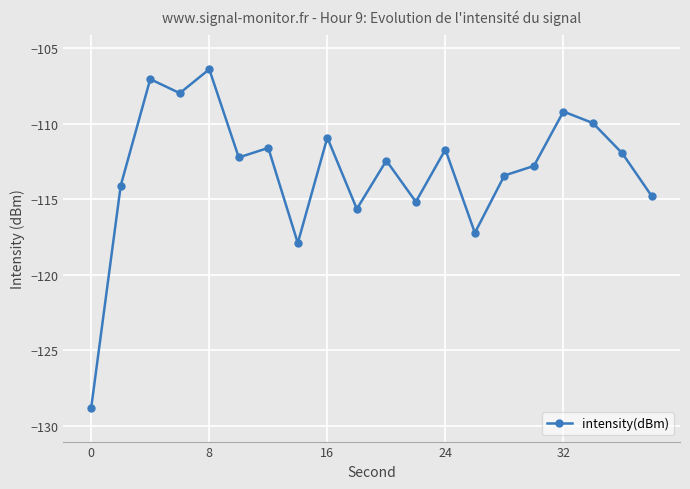

How many interior local valleys (lower than both neighbors) does the data have?

6